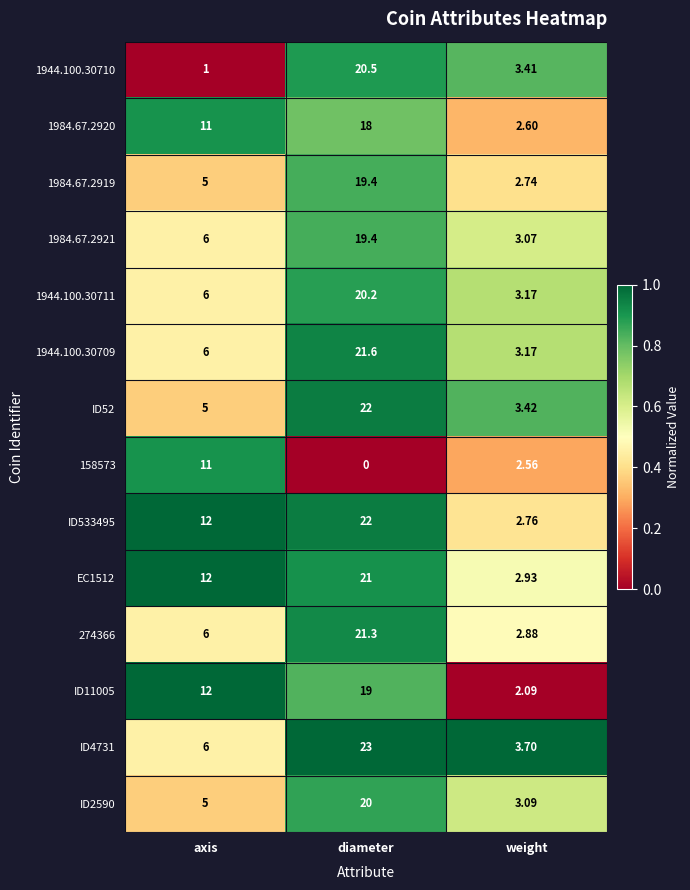

Between axis and diameter, which series saw the biggest shift?

1944.100.30710